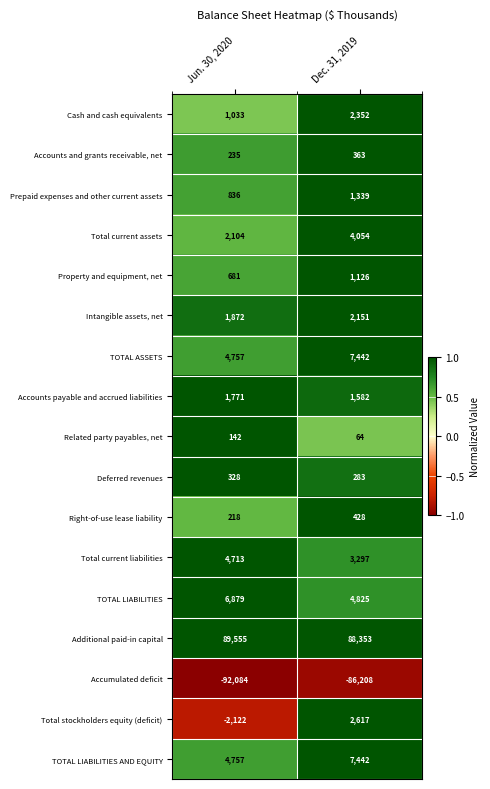

What is the sum of the TOTAL LIABILITIES values at Dec. 31, 2019 and Jun. 30, 2020?

11704